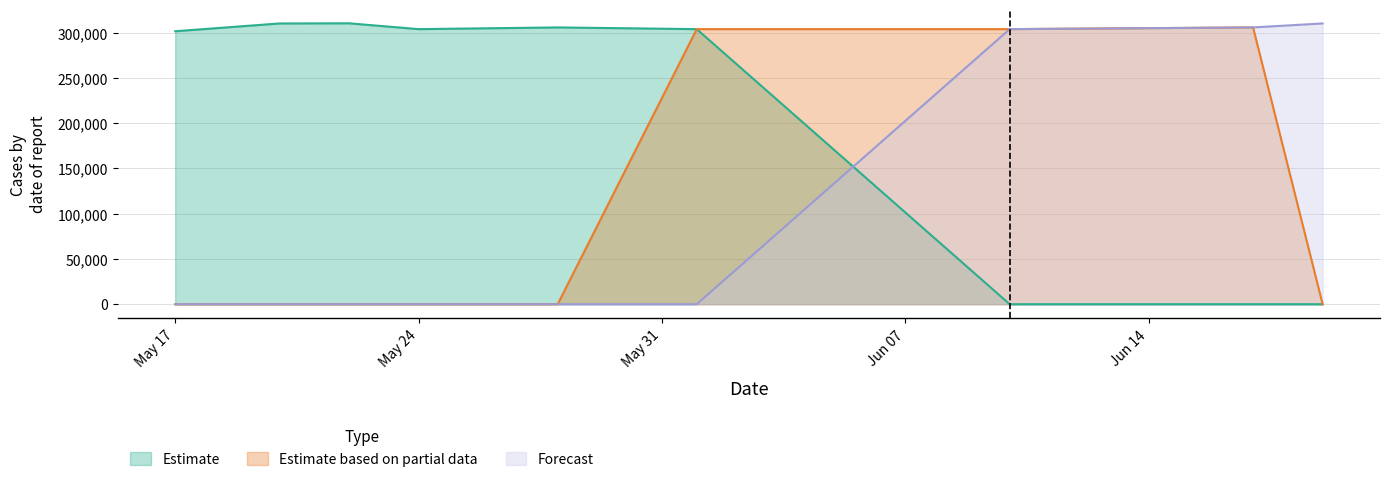

How many intersections are there between Forecast and Estimate?

1